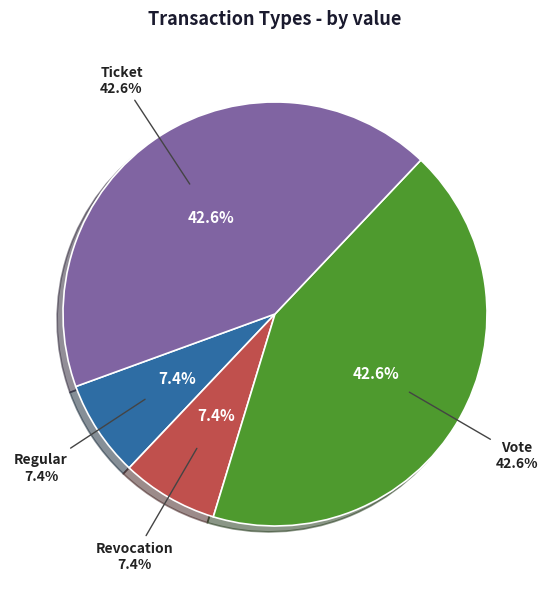

Do Ticket and Vote together represent more than half of the pie?

Yes